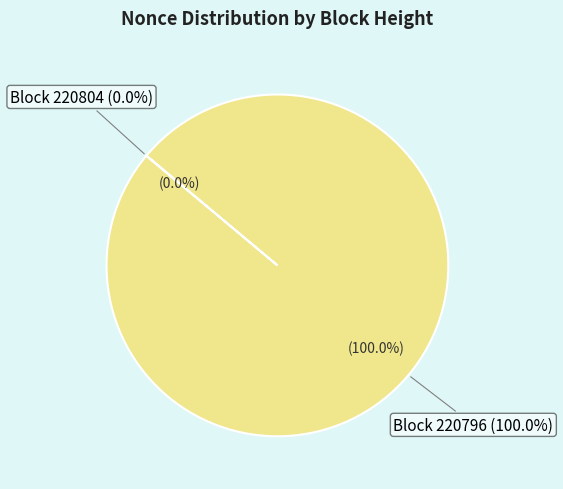

Which has a higher value, 220796 or 220804?

220796